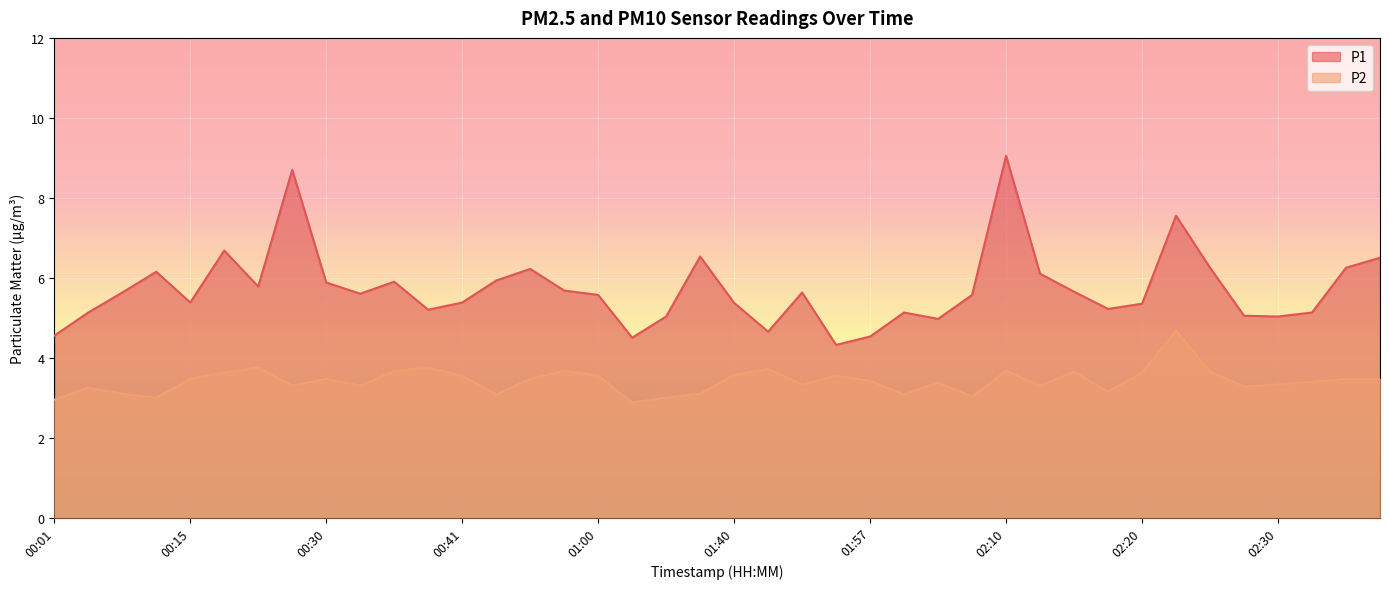

True or false: P2 and P1 intersect in this chart.

False